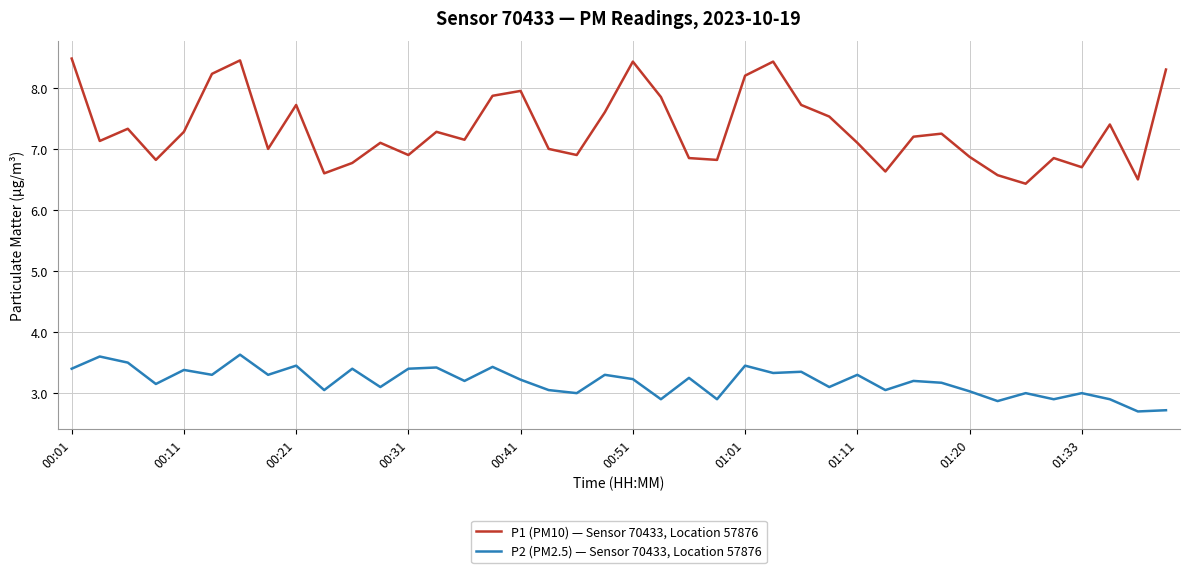

Rank the series by their maximum value, from highest to lowest.

P1 (PM10) — Sensor 70433, Location 57876, P2 (PM2.5) — Sensor 70433, Location 57876